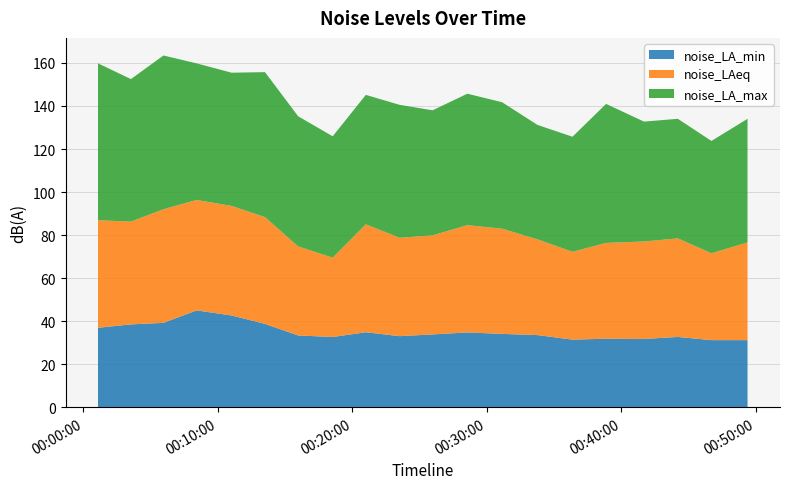

Reading right to left, transcribe all the data shown in this chart.

noise_LA_min: 31.3	31.3	32.8	31.8	31.9	31.5	33.6	34.2	34.8	33.9	33.1	34.9	32.7	33.4	38.8	42.7	45.1	39.3	38.6	37.0
noise_LAeq: 45.4	40.3	45.8	45.2	44.5	40.8	44.5	48.9	49.8	46.0	45.7	50.1	36.8	41.4	49.6	50.9	51.3	52.8	47.7	49.9
noise_LA_max: 57.4	52.2	55.5	55.7	64.6	53.4	53.1	58.7	61.0	58.1	61.7	60.1	56.4	60.4	67.3	61.9	63.4	71.4	66.2	72.9